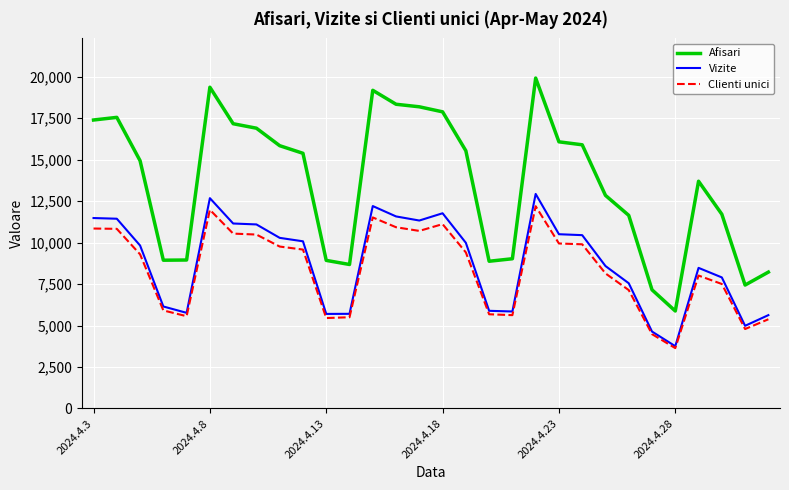

Which series has the largest total across all categories?

Afisari